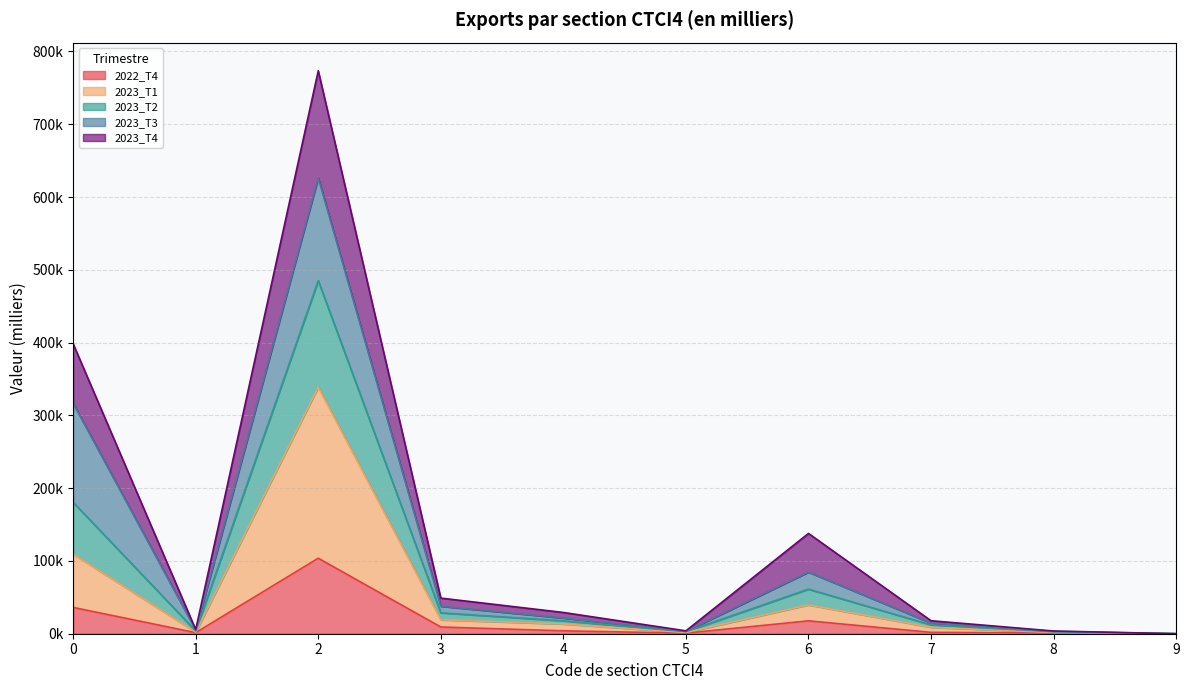

At which category does the chart reach its minimum across all series?

9